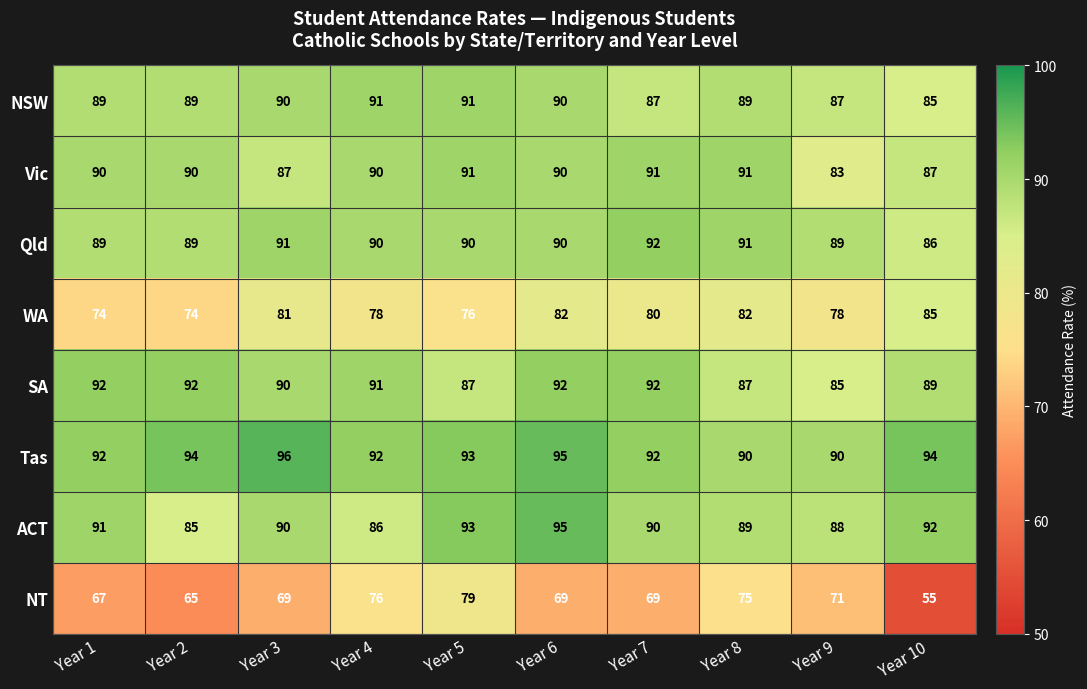

Which label corresponds to the smallest value in the chart?

Year 10